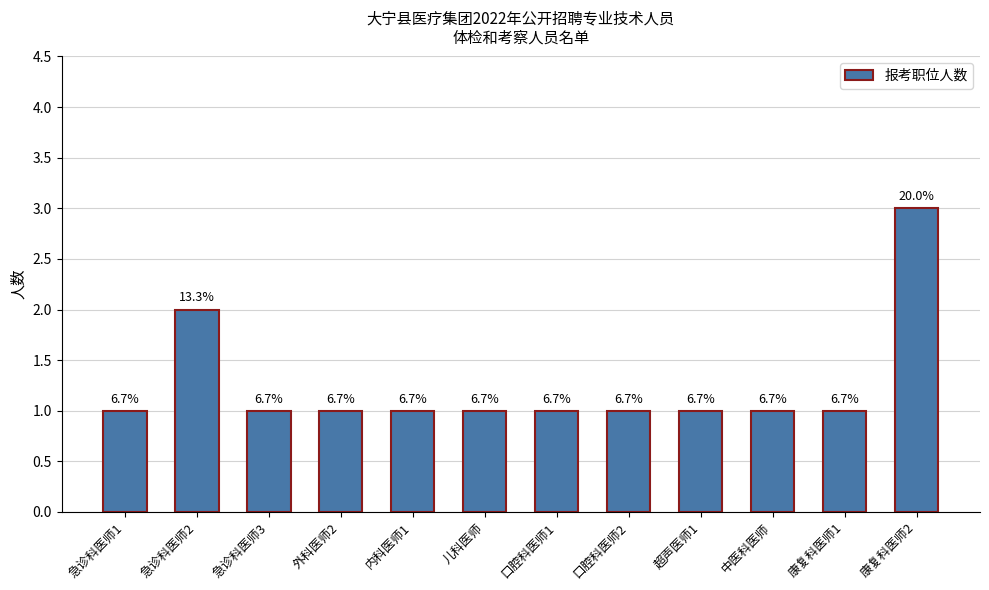

Reading left to right, what are all the values shown in this chart?

1	2	1	1	1	1	1	1	1	1	1	3